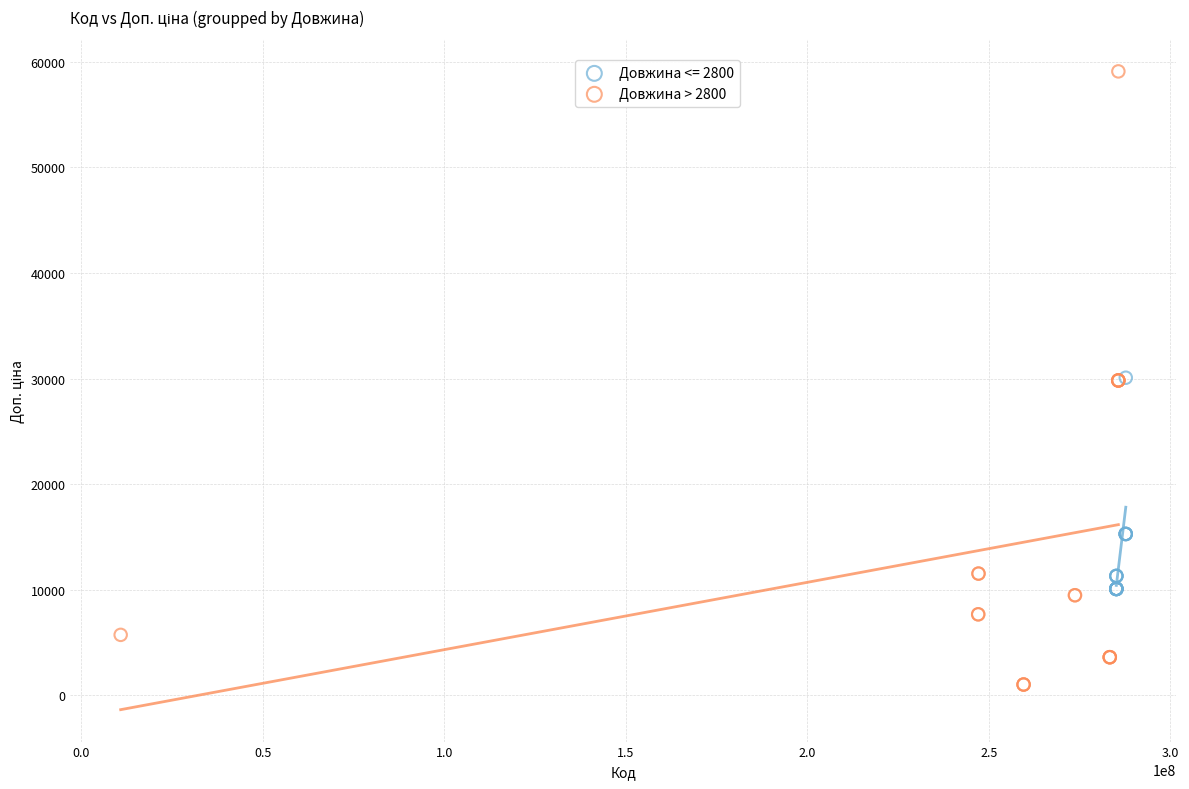

Which series has the largest Y range (max minus min)?

Довжина > 2800